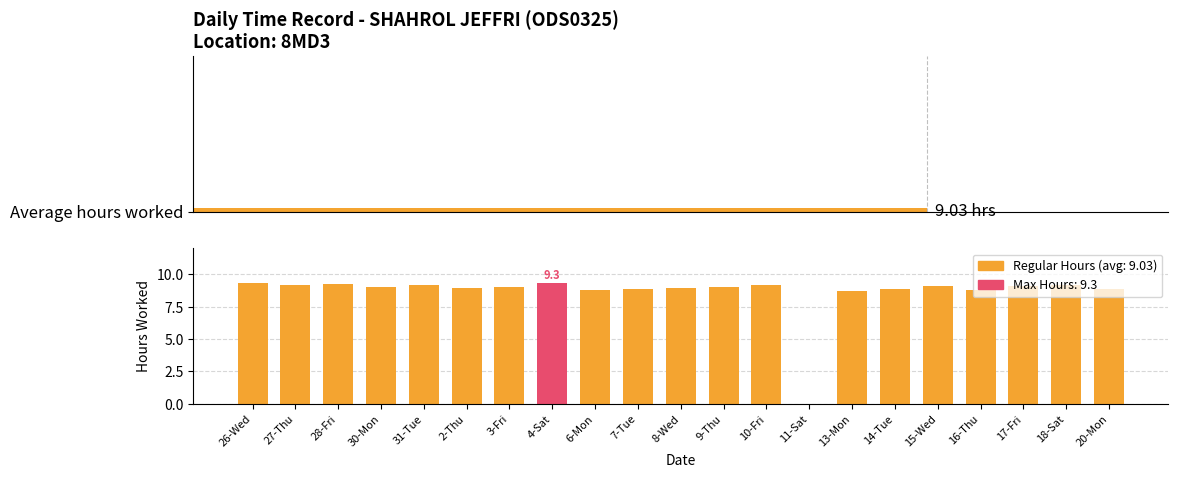

Reading right to left, extract all data points from this chart.

8.9	9.2	9.1	8.8	9.1	8.9	8.7	0.0	9.2	9.0	8.9	8.9	8.8	9.3	9.0	9.0	9.2	9.0	9.2	9.2	9.3